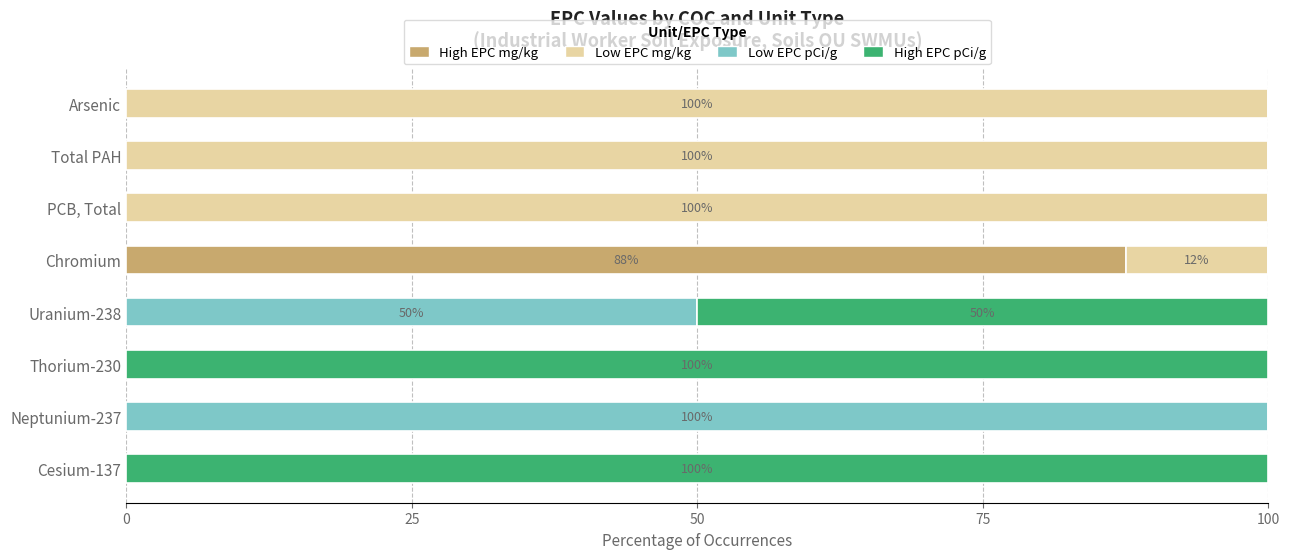

What are all the series names shown in the legend?

High EPC mg/kg, Low EPC mg/kg, Low EPC pCi/g, High EPC pCi/g